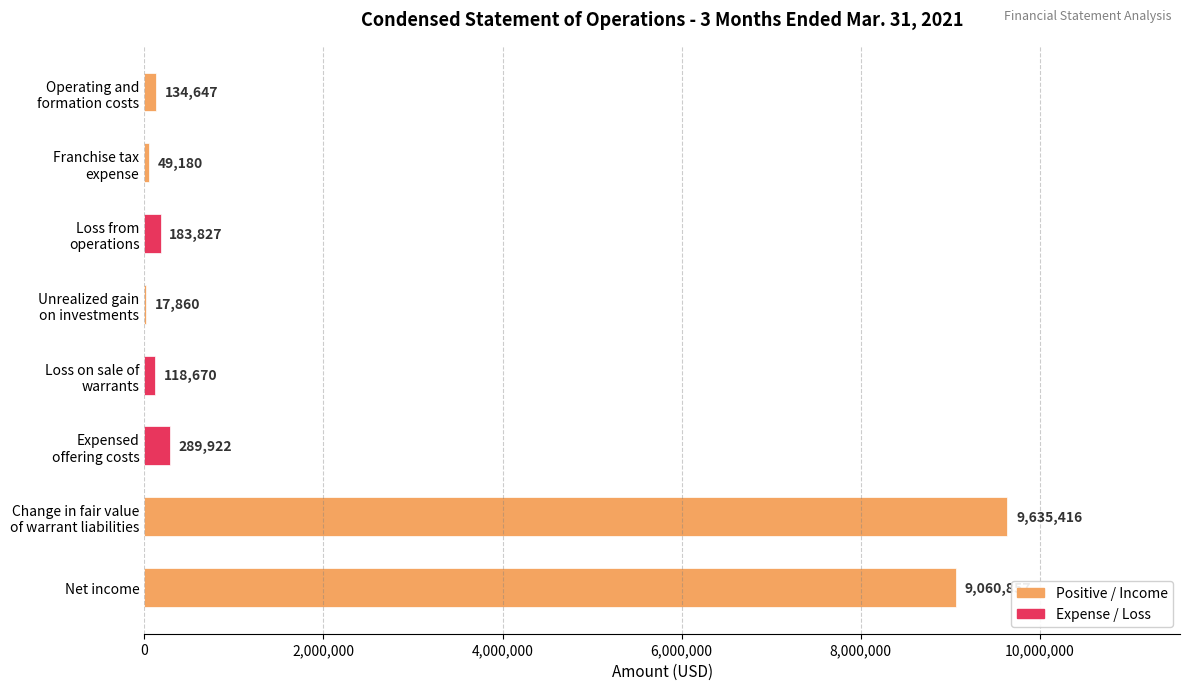

At which label is the value closest to 4826638?

Net income